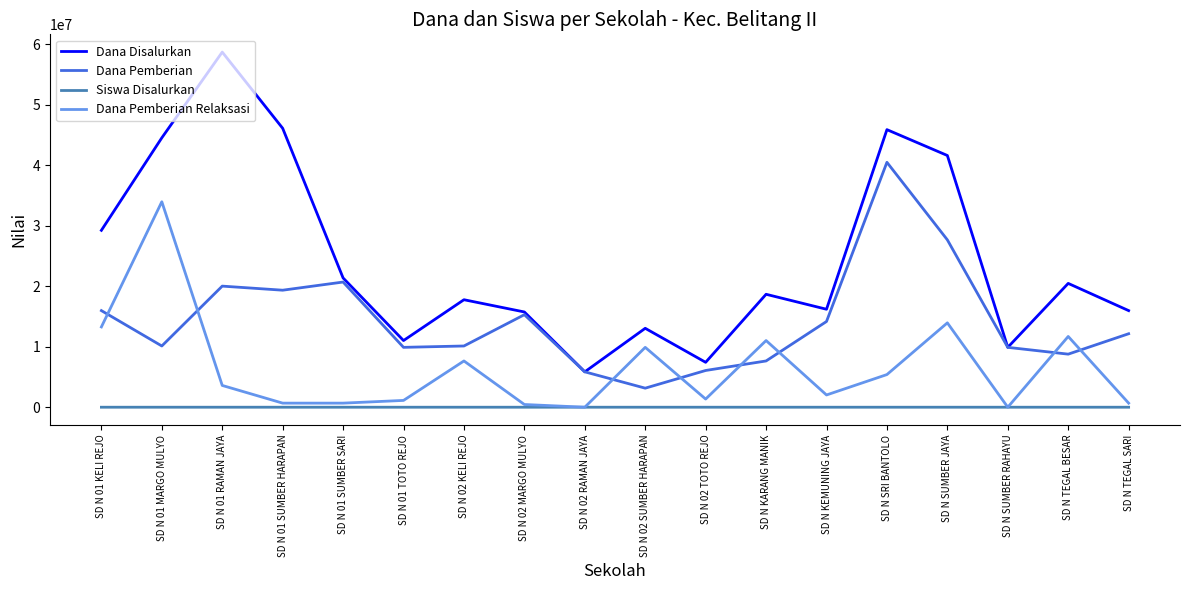

The value of Dana Pemberian at SD N 01 KELI REJO is 15975000. True or false?

True